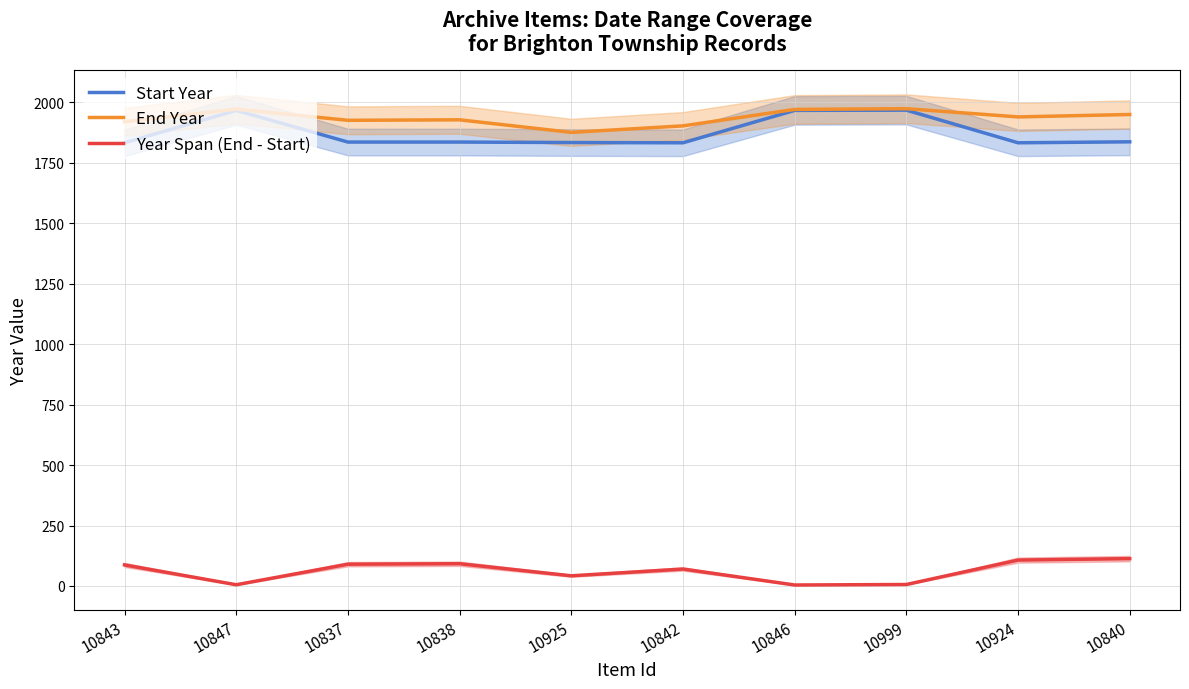

Which series has the widest spread of values?

Start Year